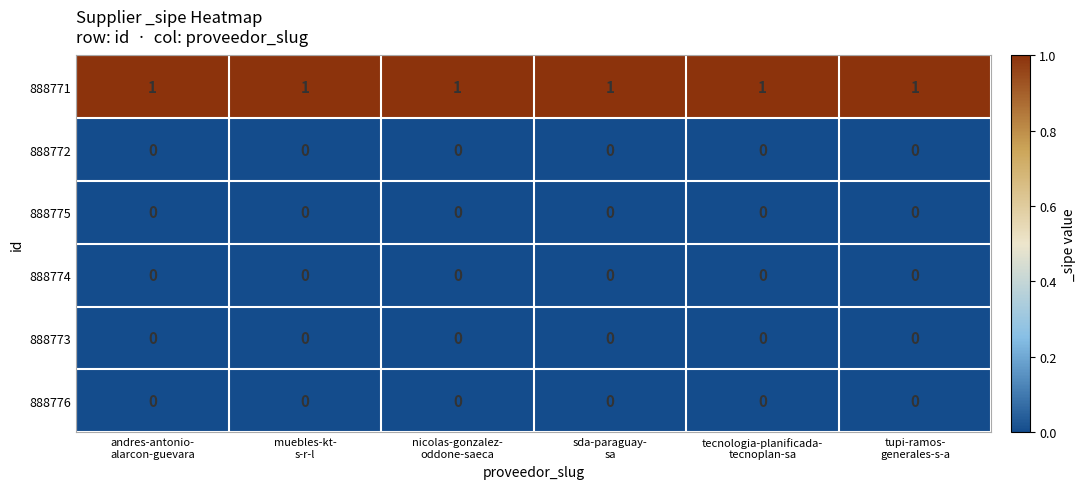

At how many categories does at least one series exceed 0?

6